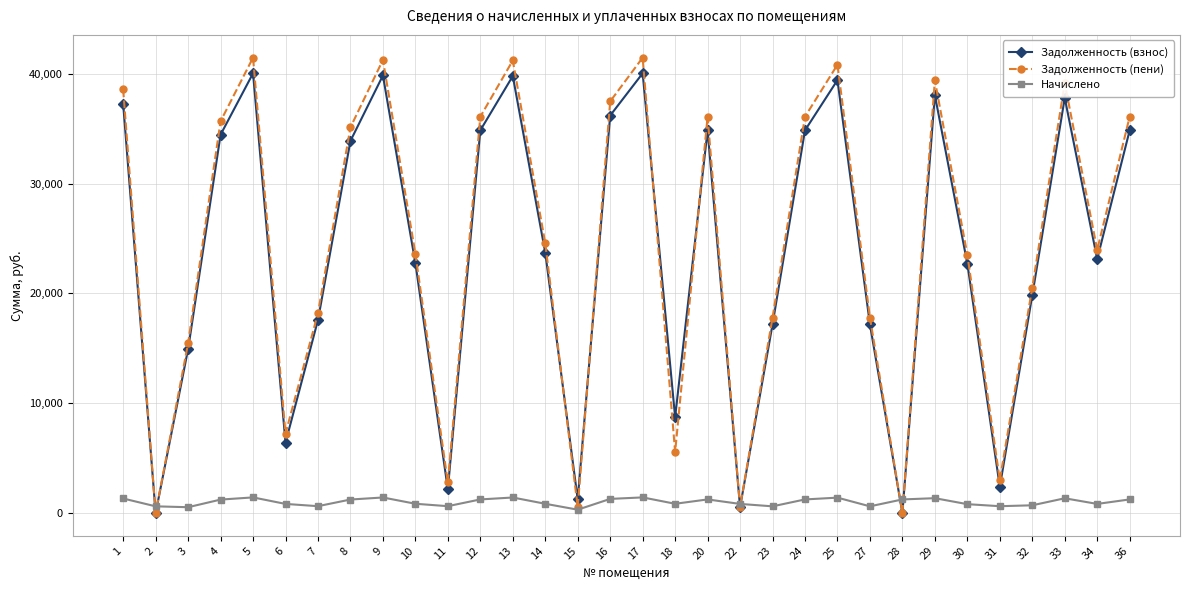

How many lines are shown in the chart?

3